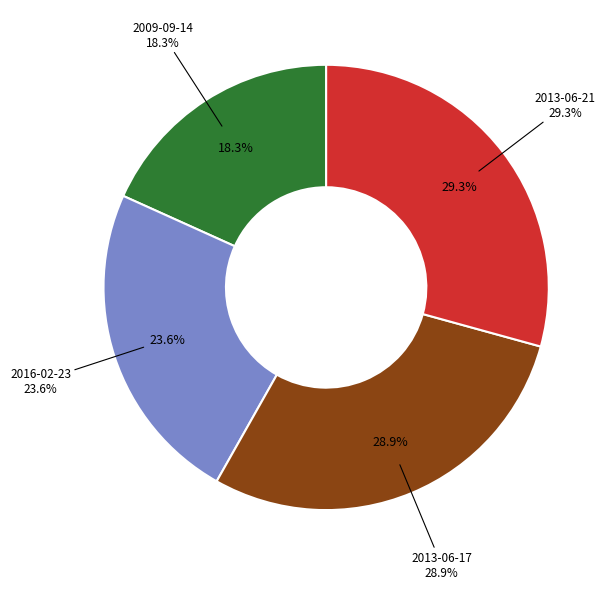

Combined, do 2013-06-17 and 2009-09-14 account for over 50%?

No